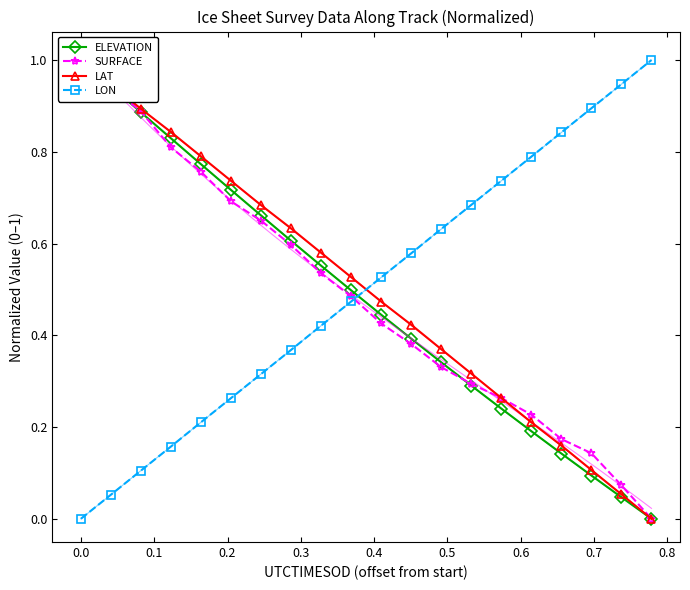

Reading left to right, extract all data points from this chart.

ELEVATION: 1.0	0.9	0.9	0.8	0.8	0.7	0.7	0.6	0.6	0.5	0.4	0.4	0.3	0.3	0.2	0.2	0.1	0.1	0.0	0.0
SURFACE: 1.0	0.9	0.9	0.8	0.8	0.7	0.6	0.6	0.5	0.5	0.4	0.4	0.3	0.3	0.3	0.2	0.2	0.1	0.1	0.0
LAT: 1.0	0.9	0.9	0.8	0.8	0.7	0.7	0.6	0.6	0.5	0.5	0.4	0.4	0.3	0.3	0.2	0.2	0.1	0.1	0.0
LON: 0.0	0.1	0.1	0.2	0.2	0.3	0.3	0.4	0.4	0.5	0.5	0.6	0.6	0.7	0.7	0.8	0.8	0.9	0.9	1.0